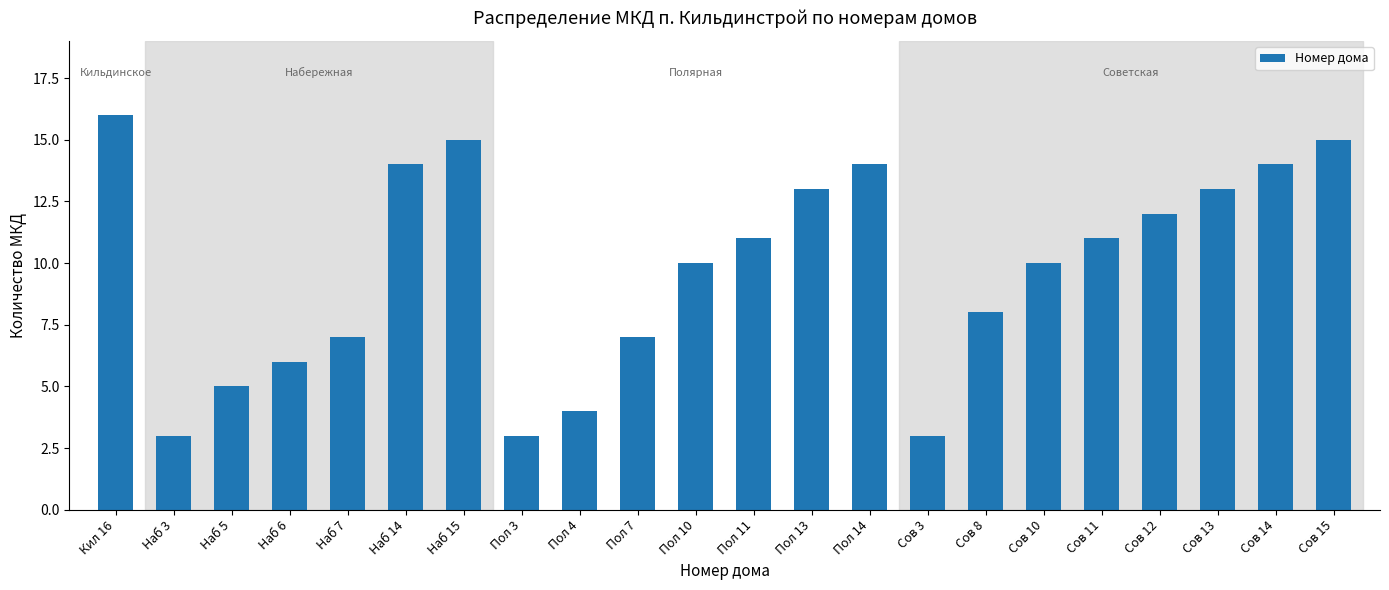

Reading left to right, what are all the values shown in this chart?

16	3	5	6	7	14	15	3	4	7	10	11	13	14	3	8	10	11	12	13	14	15